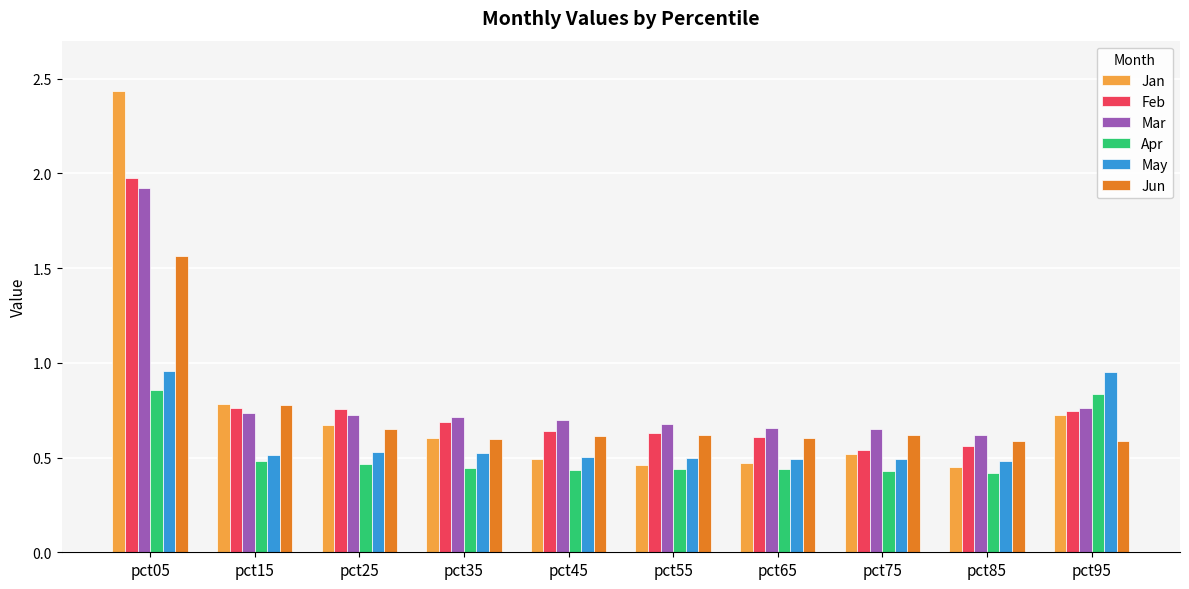

Count the Mar values in the range 0 to 1.

9